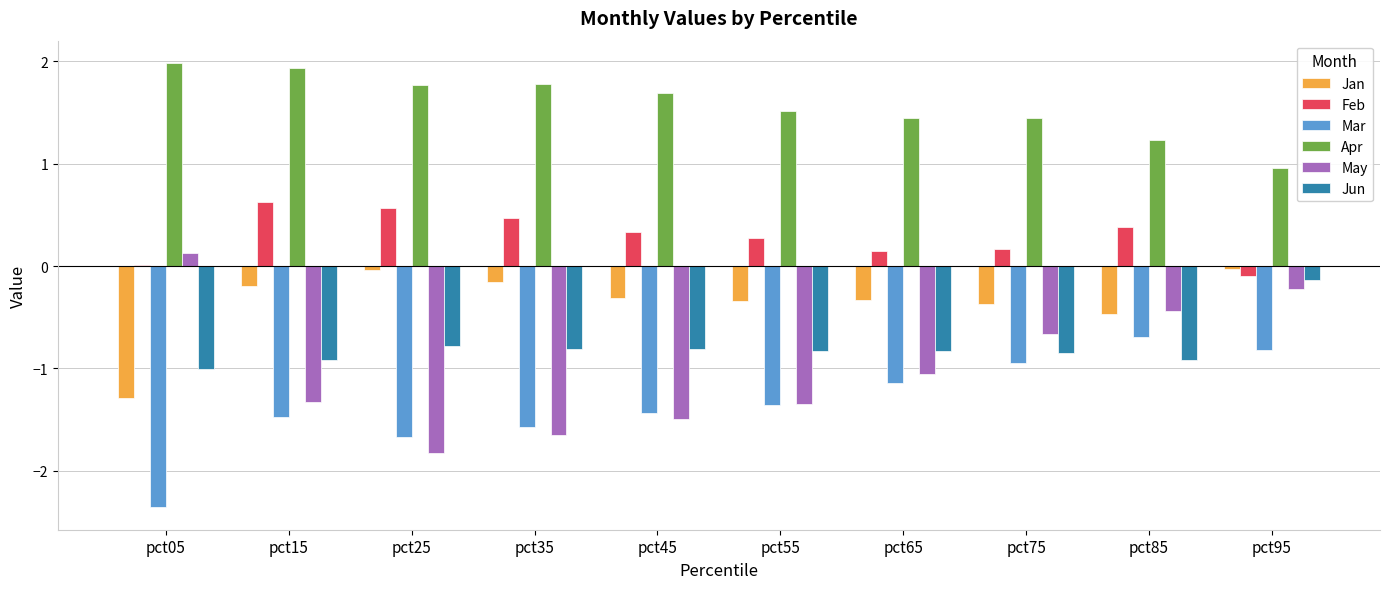

Which series changed the most between pct05 and pct85?

Mar